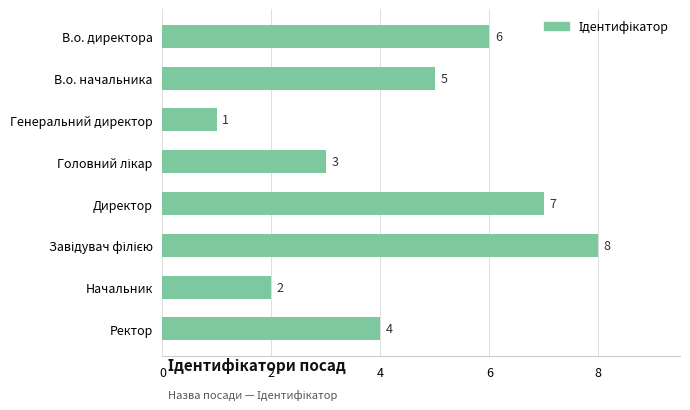

Where is the data nearest to the value 4?

Ректор